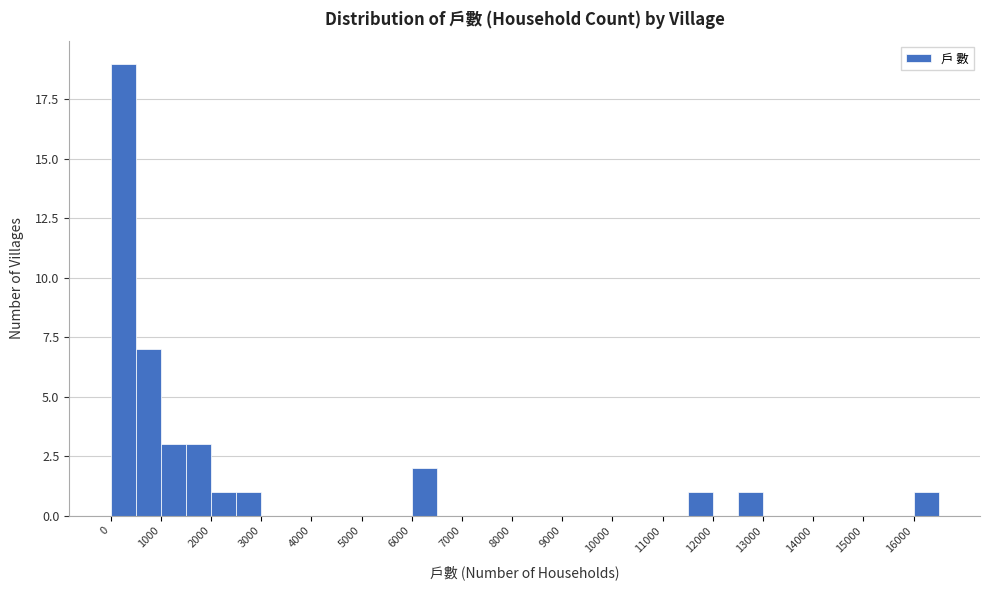

What is the height of the bar covering 16000 to 16500 on the x-axis? The values are not printed on the chart, so give them approximately, as read against the axis.

1